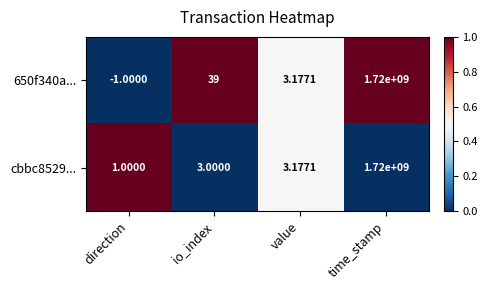

Which category has the lowest value in the cbbc8529... series?

direction